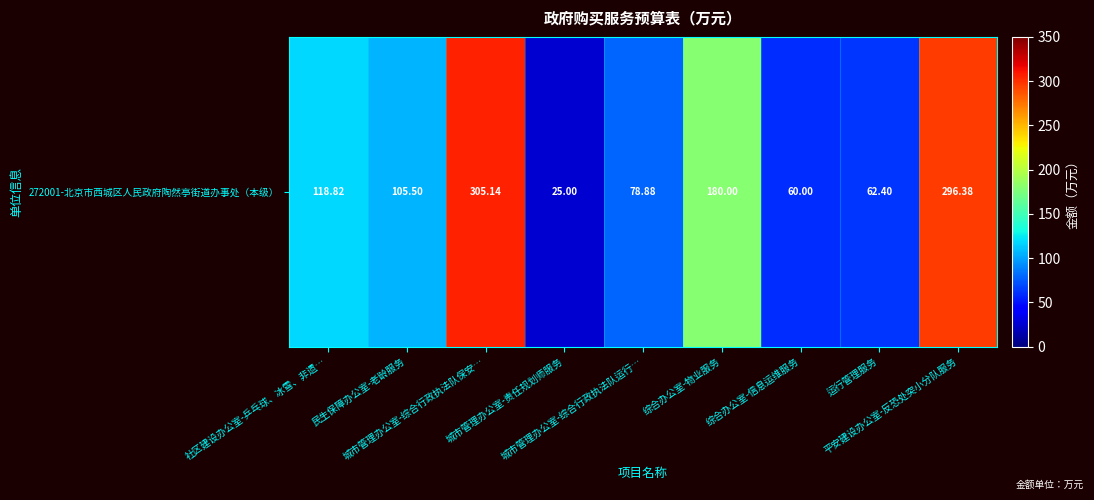

True or false: the data shows 65.1 at 社区建设办公室-乒乓球、冰雪、非遗….

False